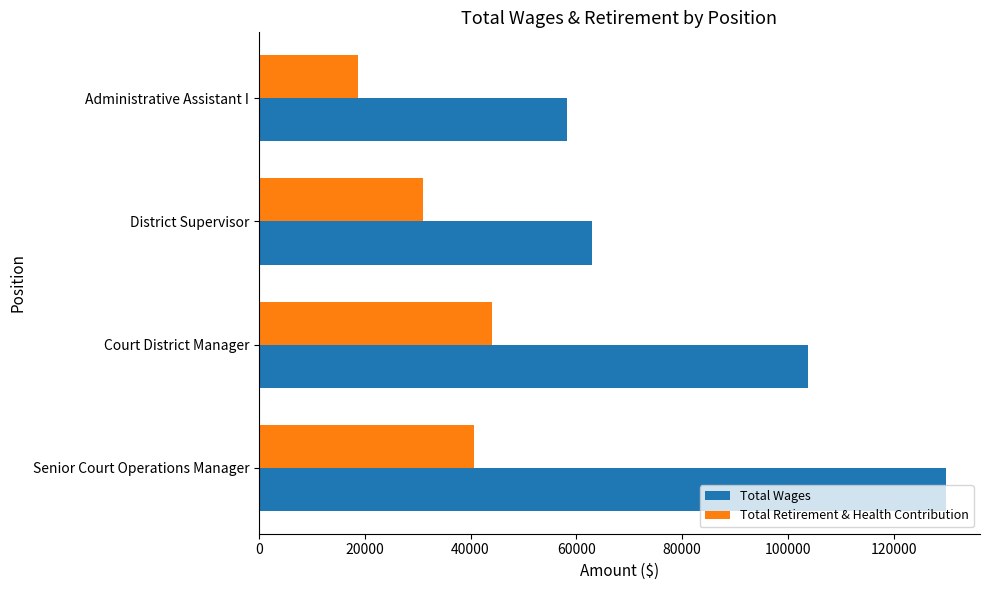

List the labels in order of Total Retirement & Health Contribution value, largest first.

Court District Manager, Senior Court Operations Manager, District Supervisor, Administrative Assistant I